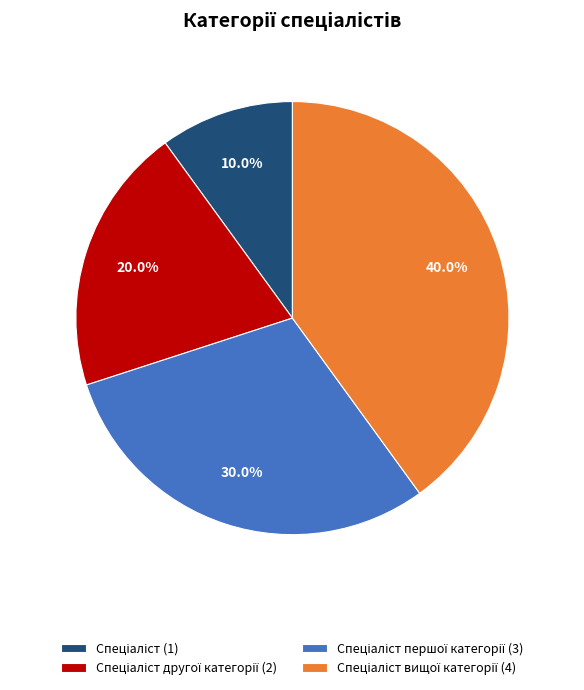

To the nearest percent, what is the average slice percentage?

25%